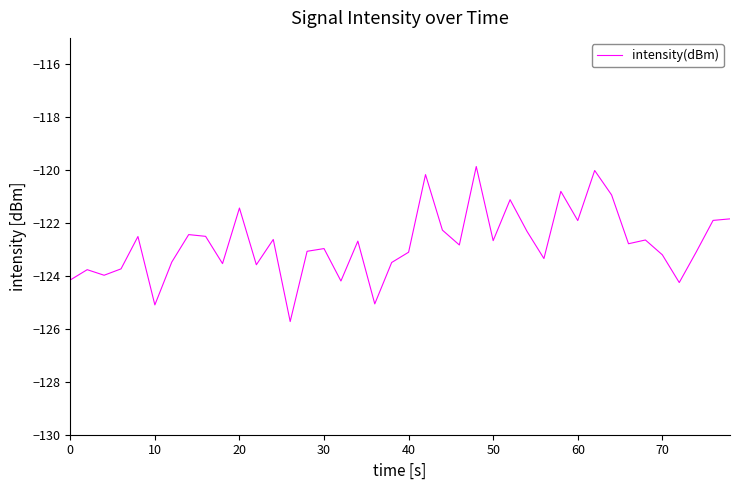

What is the difference between the maximum and minimum values?

5.9